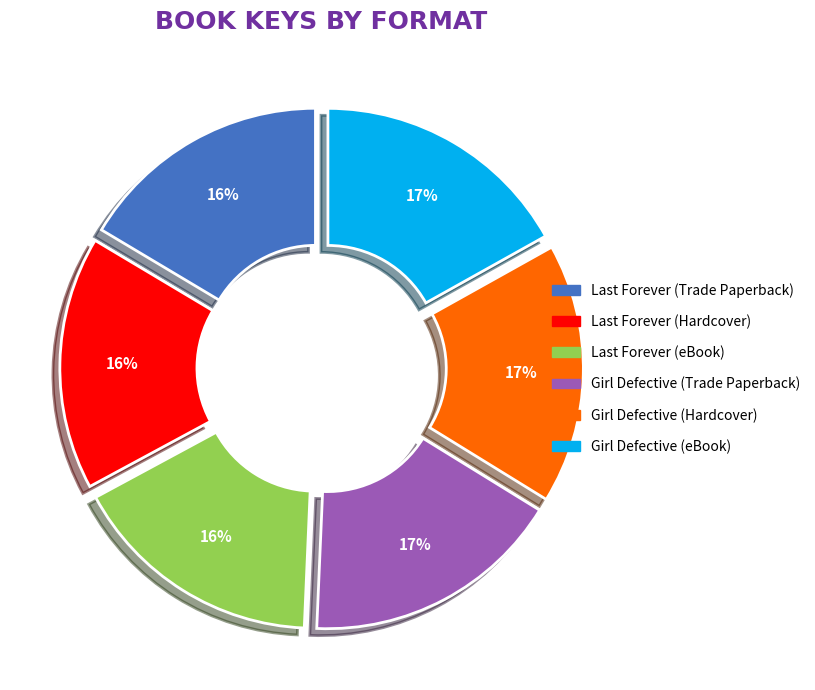

To the nearest percent, what is the average slice percentage?

17%